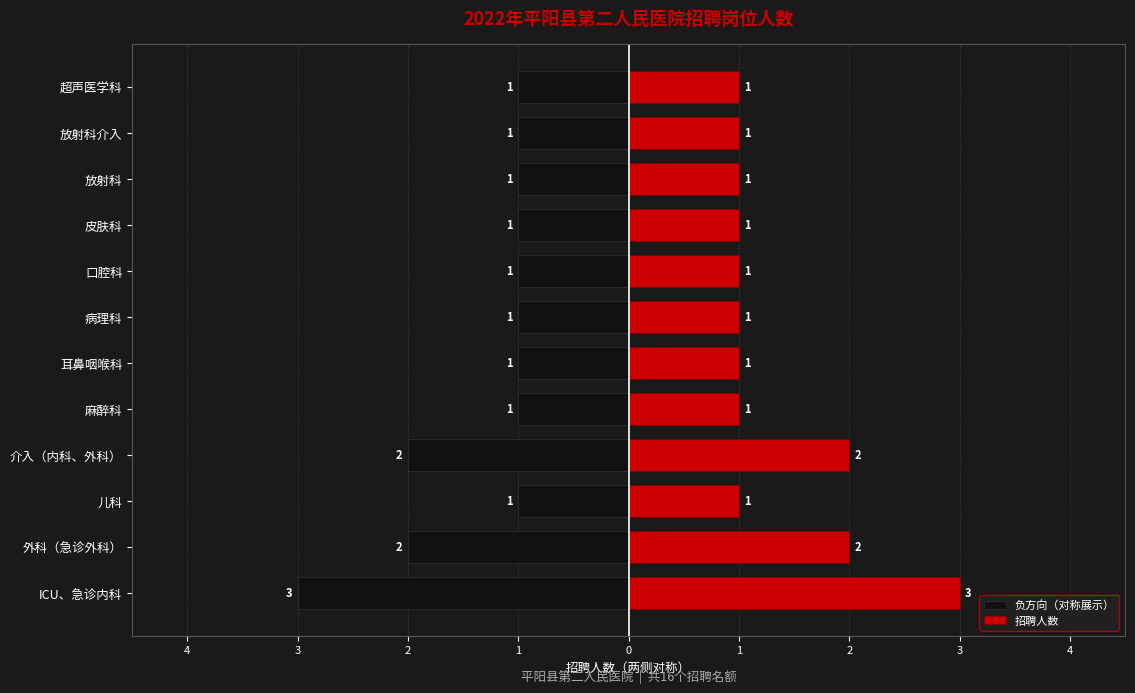

What are all the series names shown in the legend?

负方向（对称展示）, 招聘人数